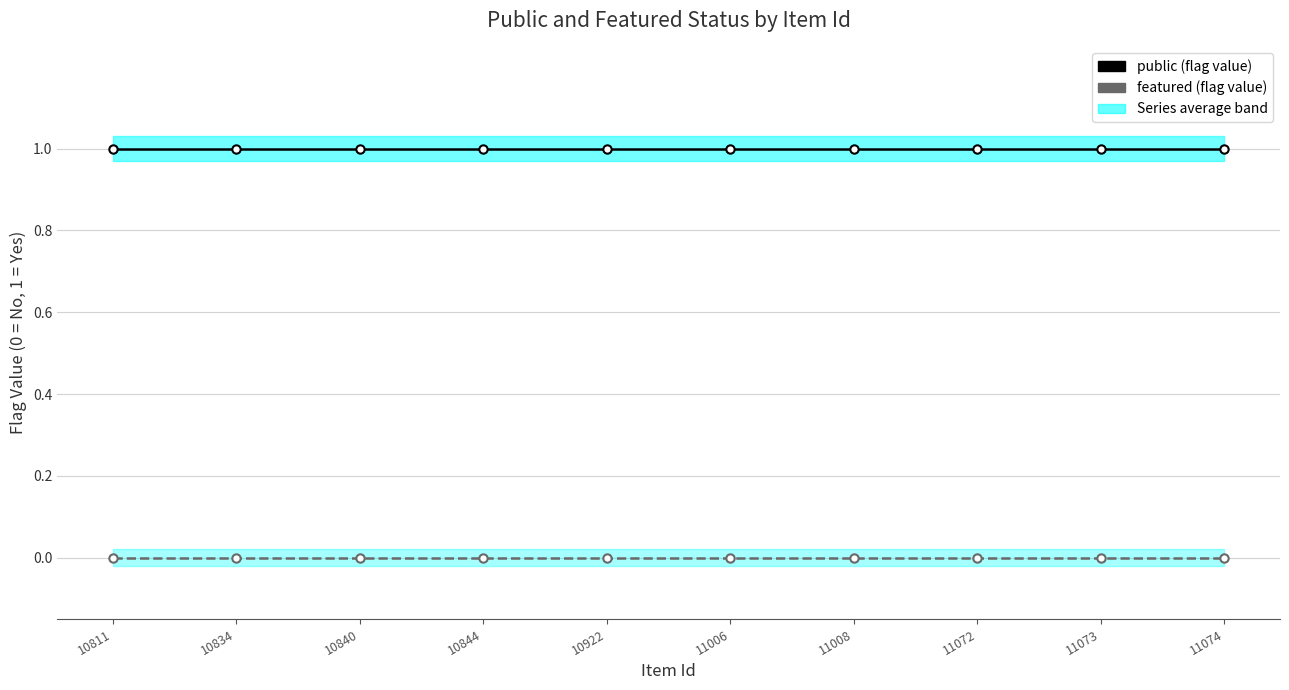

Does the chart display data point markers on the line(s)?

Yes